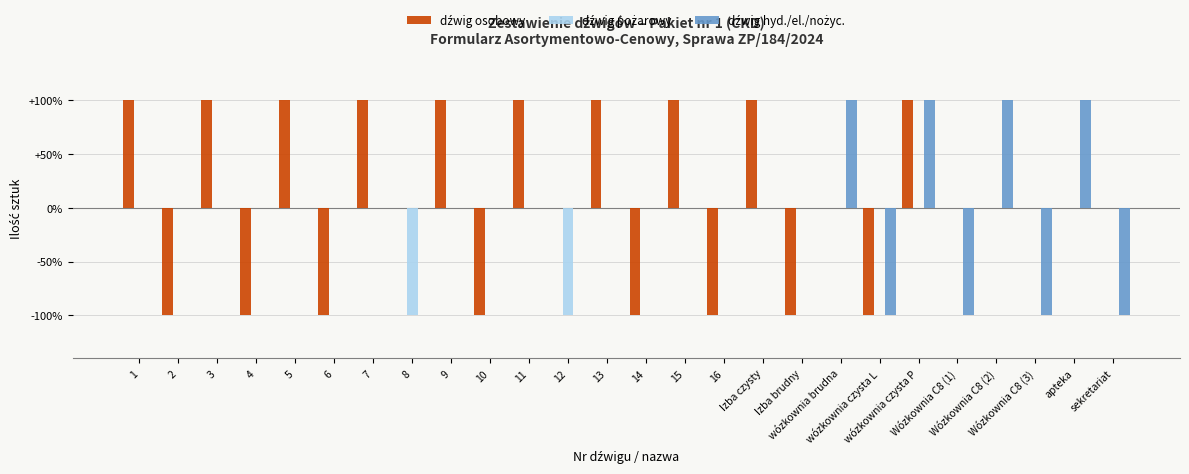

List the labels in order of dźwig osobowy value, smallest first.

2, 4, 6, 10, 14, 16, Izba brudny, wózkownia czysta L, 8, 12, wózkownia brudna, Wózkownia C8 (1), Wózkownia C8 (2), Wózkownia C8 (3), apteka, sekretariat, 1, 3, 5, 7, 9, 11, 13, 15, Izba czysty, wózkownia czysta P